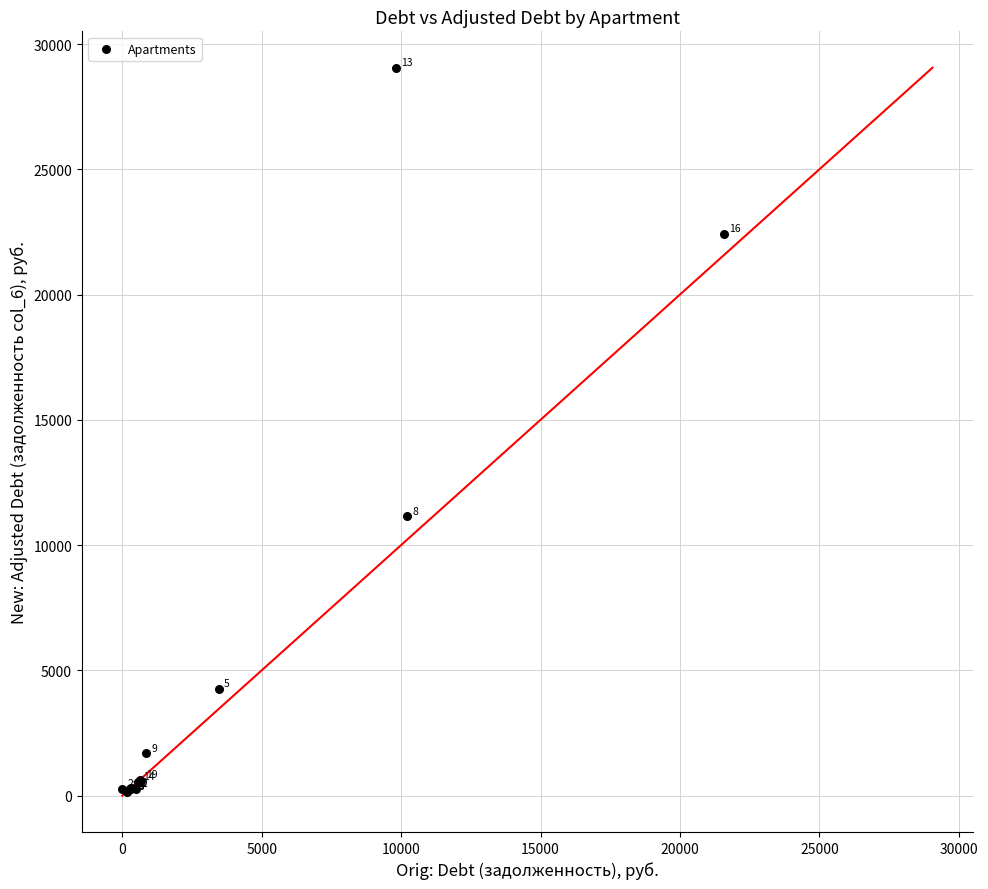

What Y value in the scatter plot is closest to 14604?

11143.0